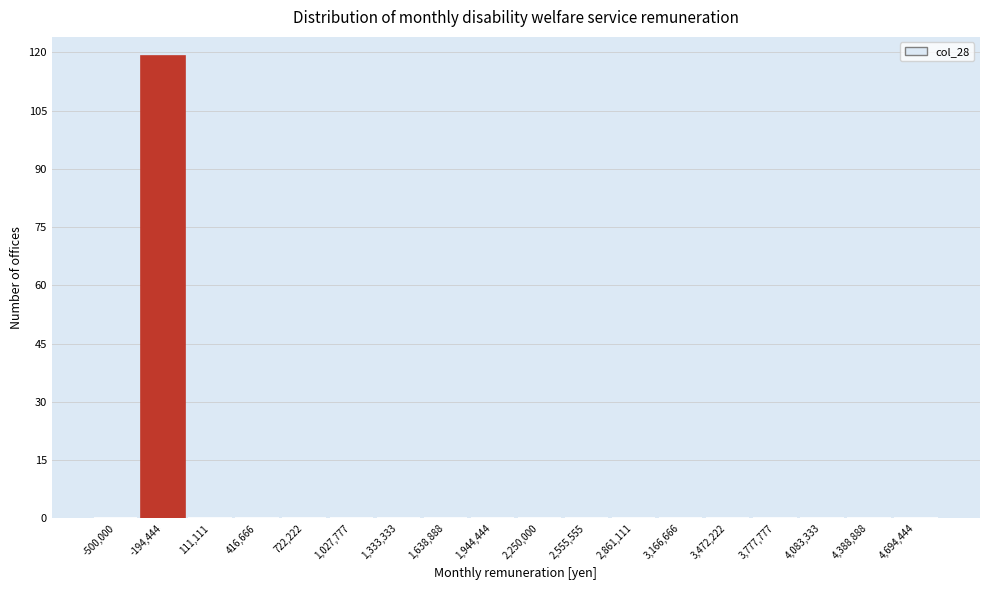

Reading right to left, what are all the values shown in this chart?

4,694,444=0	4,388,888=0	4,083,333=0	3,777,777=0	3,472,222=0	3,166,666=0	2,861,111=0	2,555,555=0	2,250,000=0	1,944,444=0	1,638,888=0	1,333,333=0	1,027,777=0	722,222=0	416,666=0	111,111=0	-194,444=119	-500,000=0